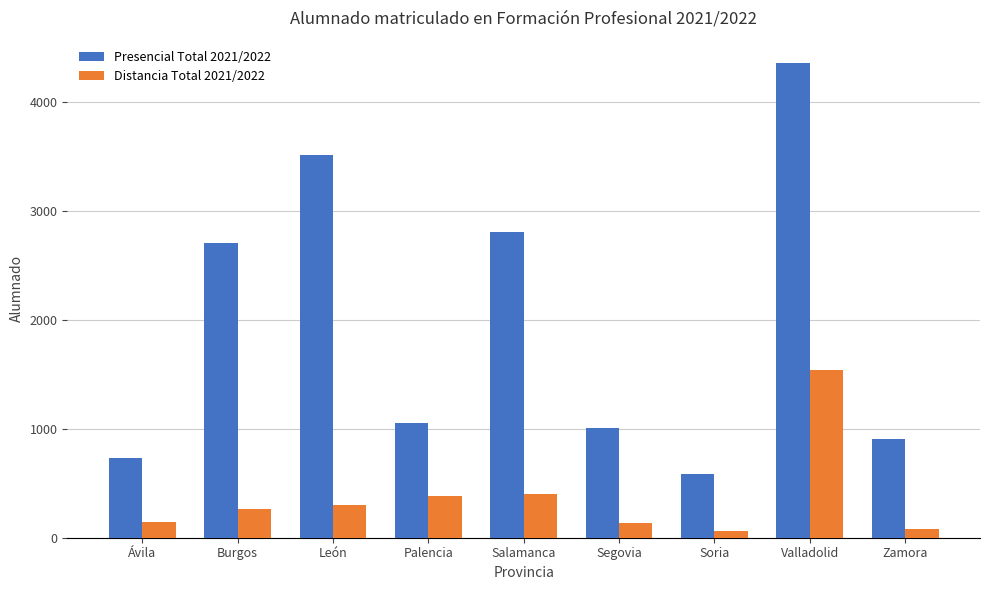

At which category is the sum across all series the highest?

Valladolid